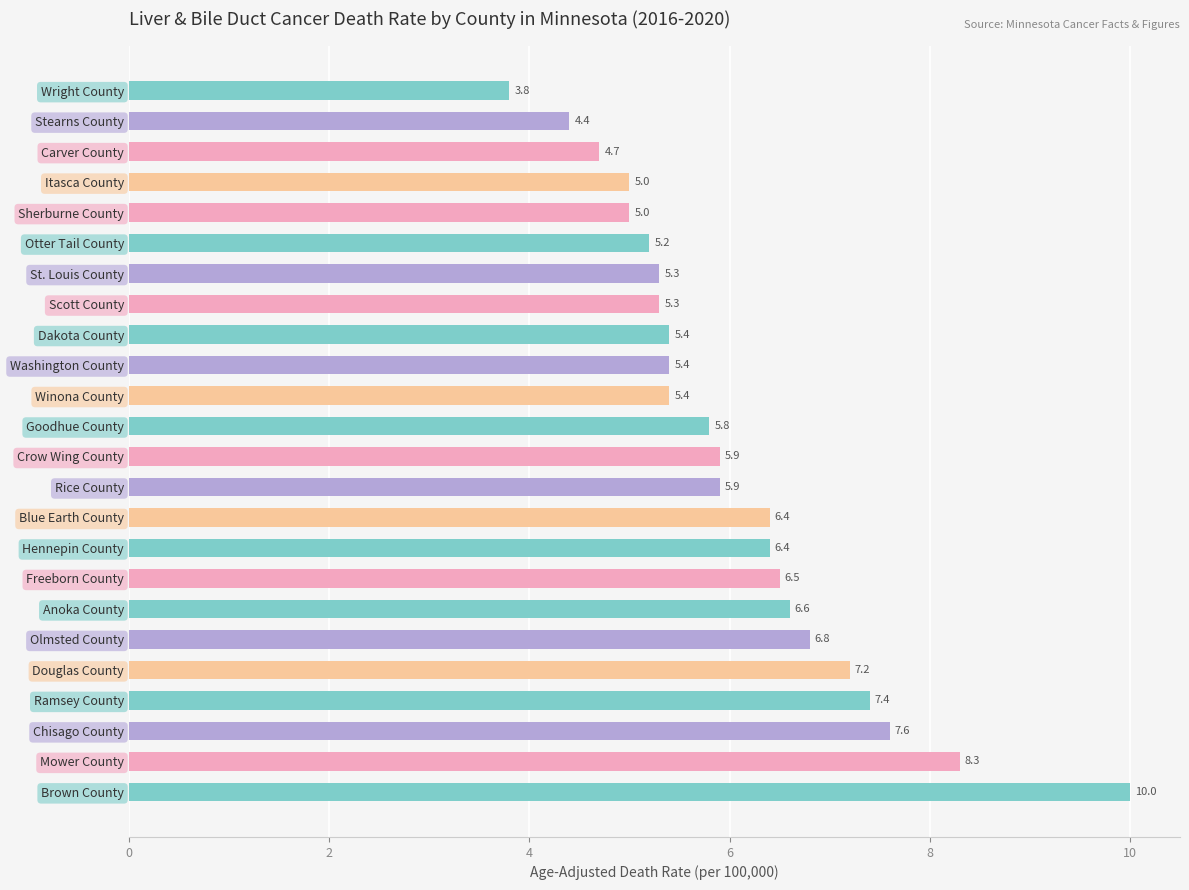

What is the label of the 12th bar from the bottom?

Crow Wing County